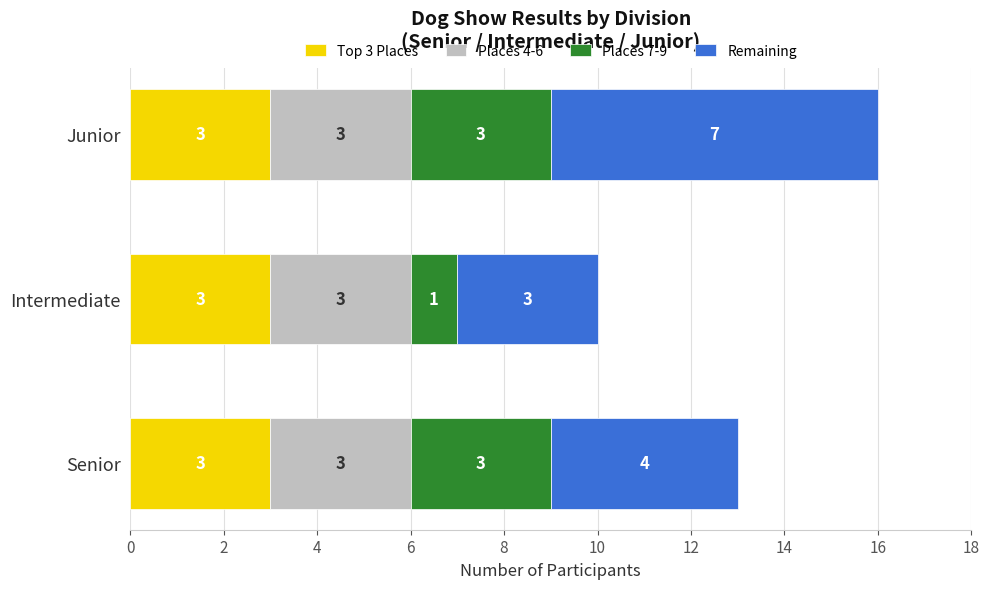

How many distinct data groups are displayed?

4